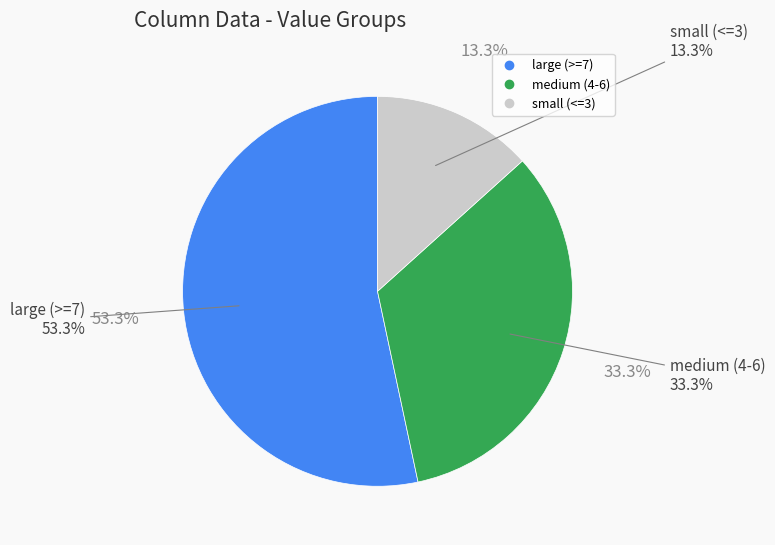

Is it true that 8 is 1% of the pie?

False